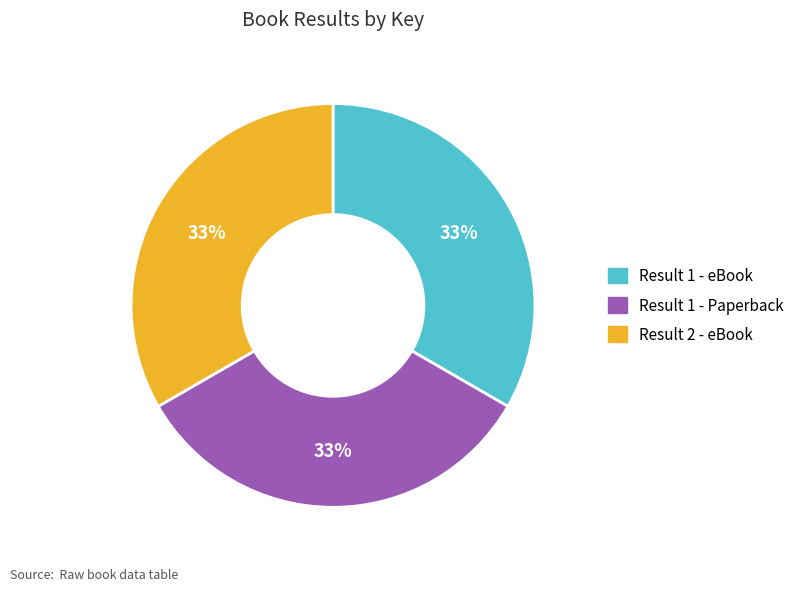

Does any single category account for the majority?

No